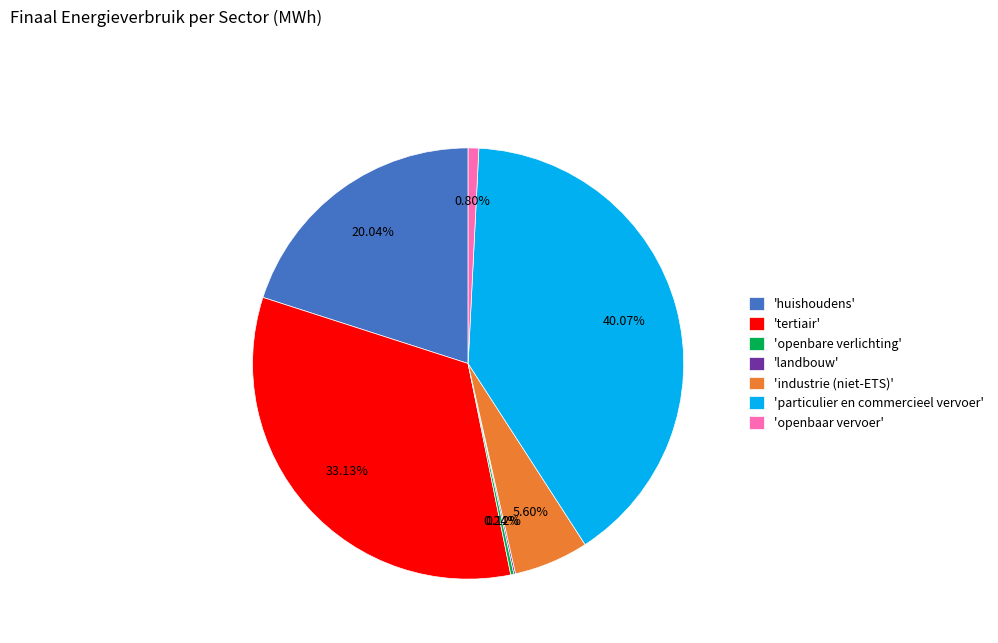

Approximately how many times larger is the value at 'tertiair' compared to 'particulier en commercieel vervoer'?

0.8